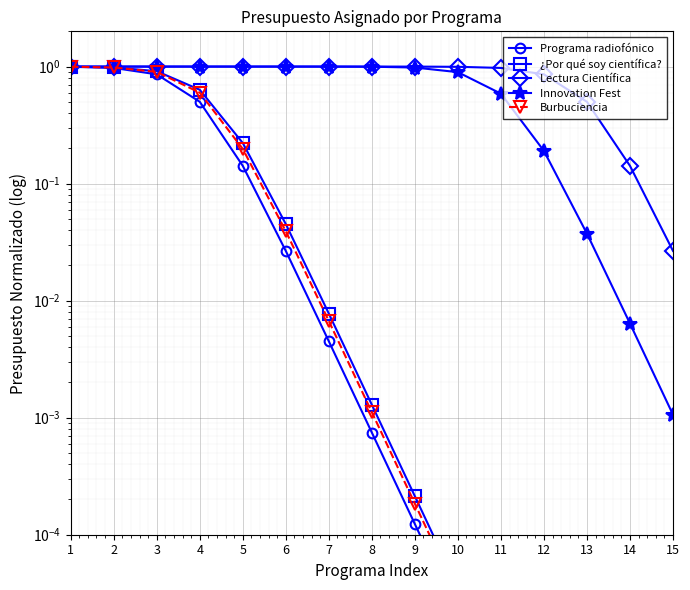

At which label is Burbuciencia closest to 0?

15